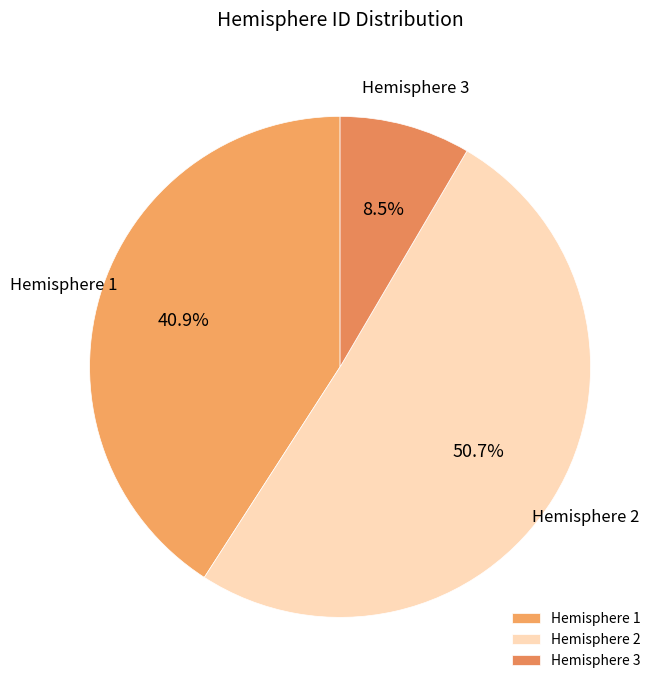

What is the smallest slice in the pie chart?

Hemisphere 3